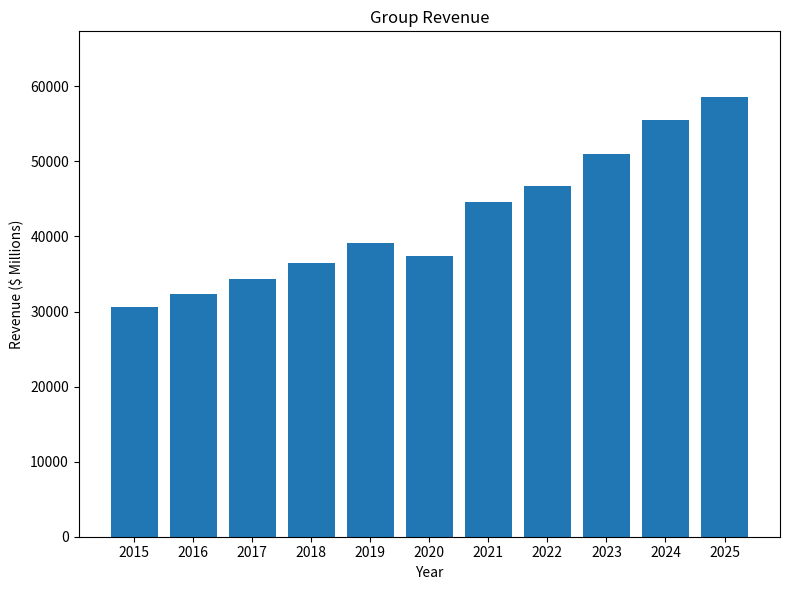

The value at 2021 is 79139. True or false?

False